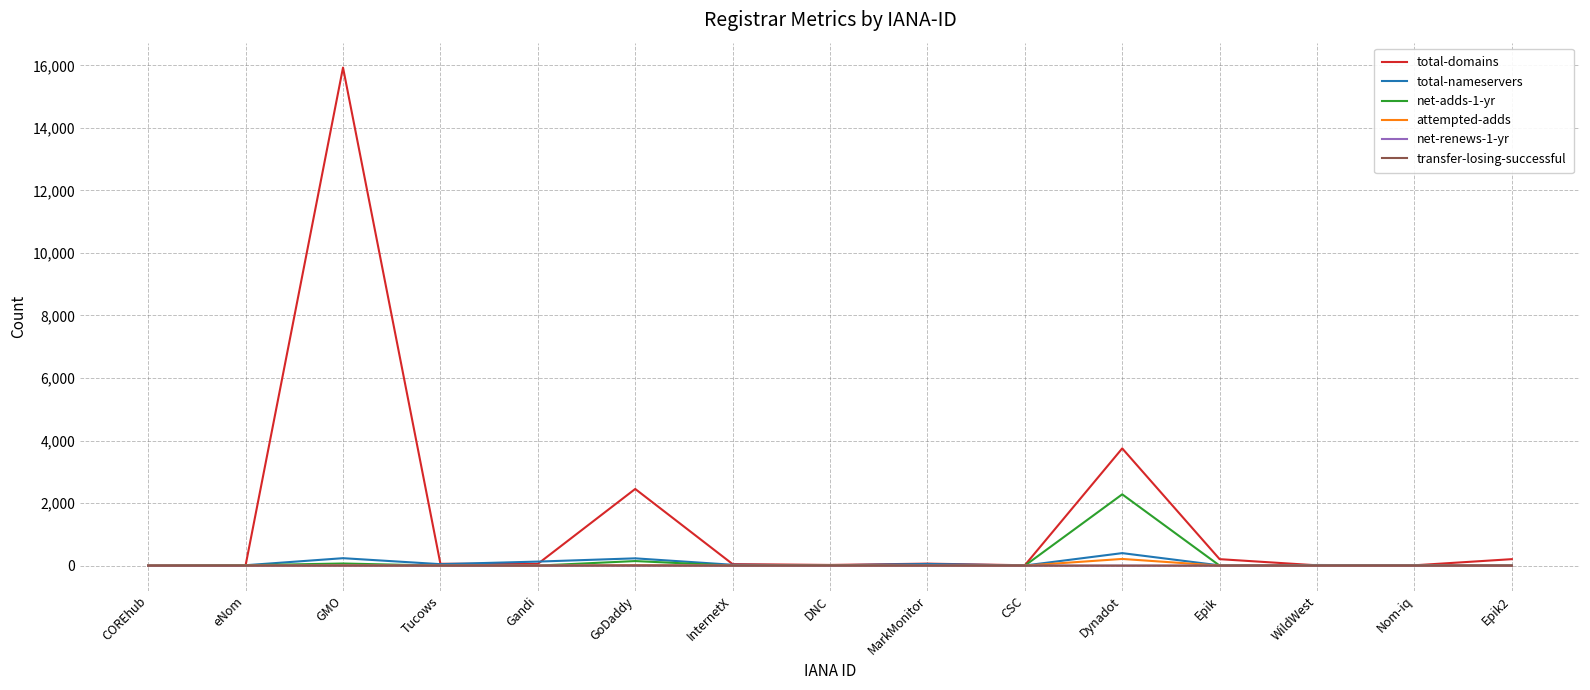

Where does the total-domains series first go above 56?

GMO